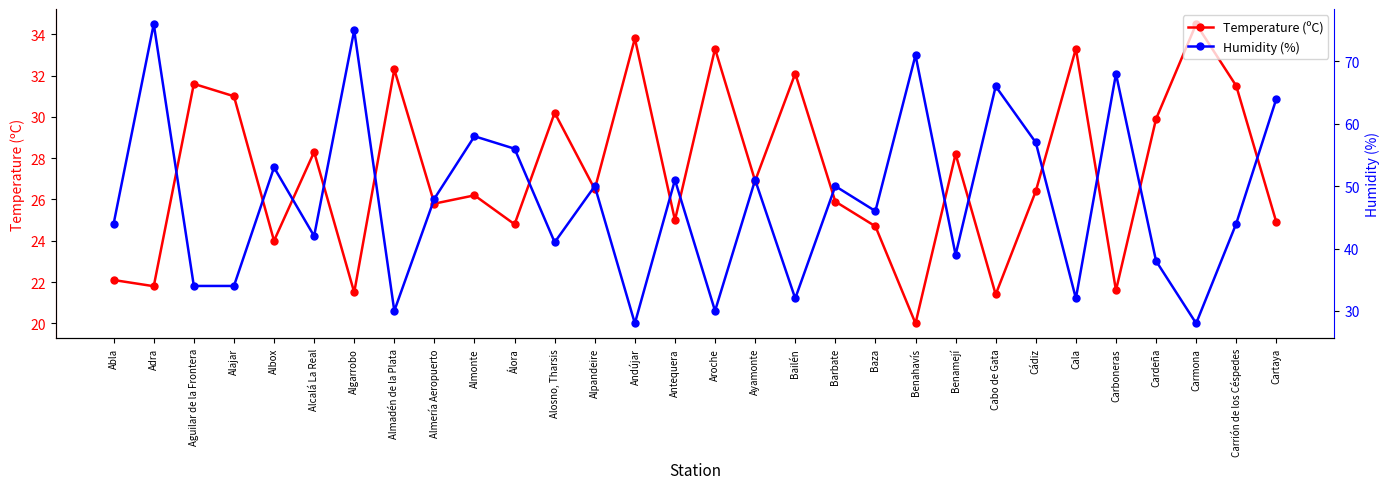

Rank the series by their maximum value, from highest to lowest.

Humidity (%), Temperature (ºC)